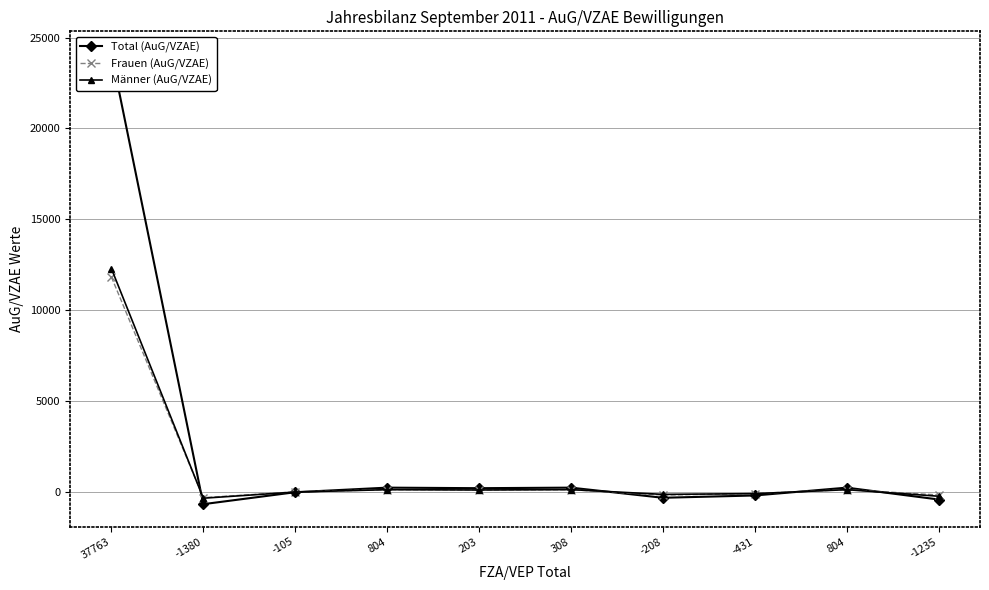

What is the value of the Männer (AuG/VZAE) point at the 3rd from the left?

-20